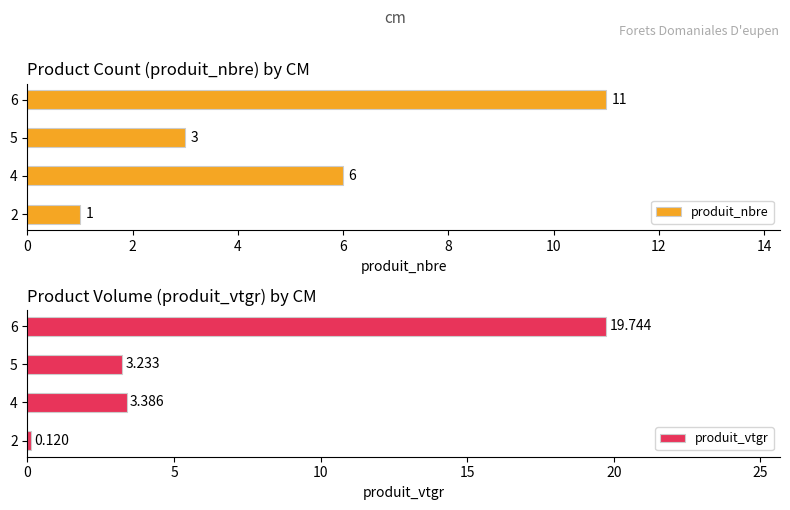

Rank the series by their average value, from lowest to highest.

produit_nbre, produit_vtgr